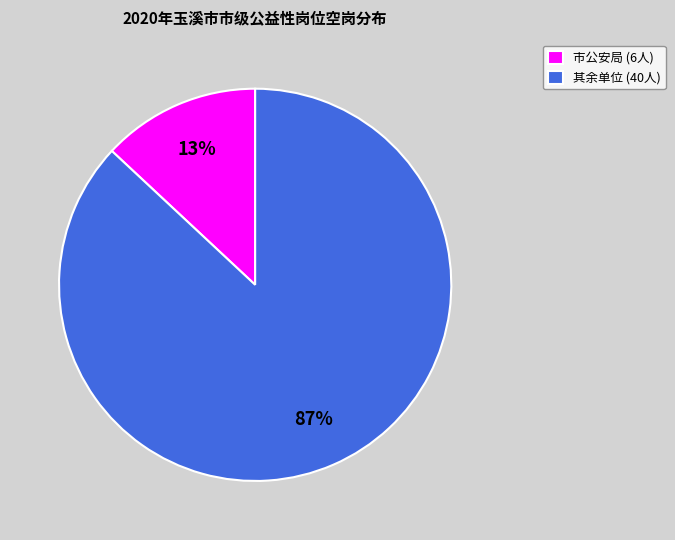

Does any single category account for the majority?

Yes